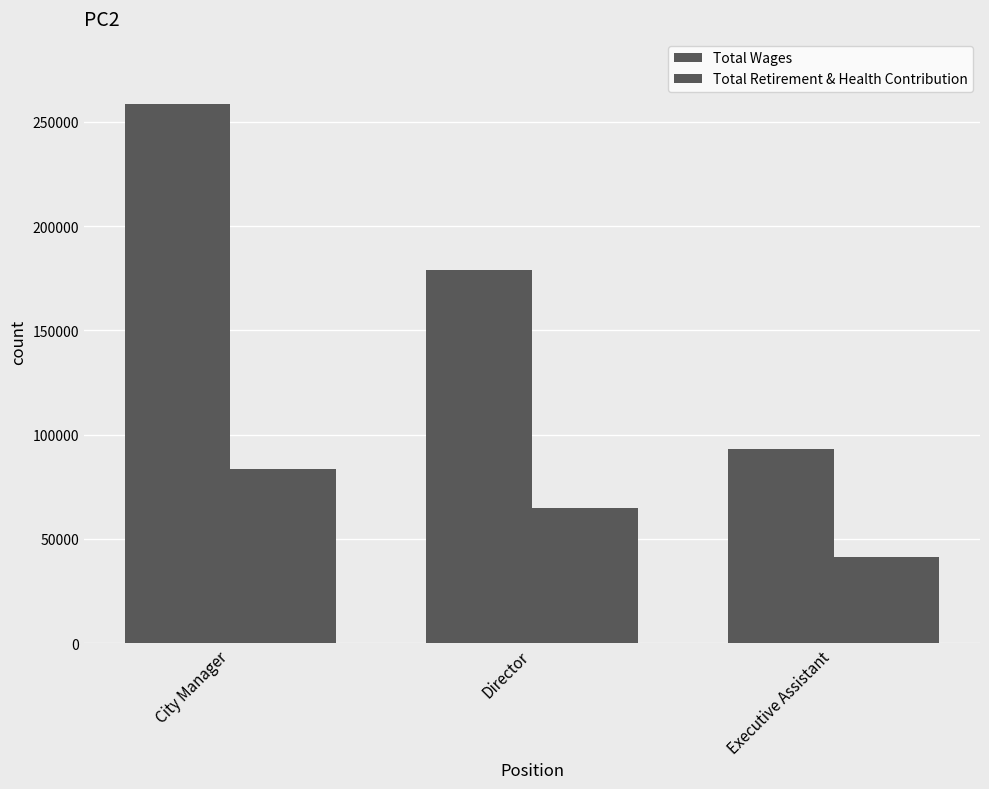

Count the number of categories in the chart.

3